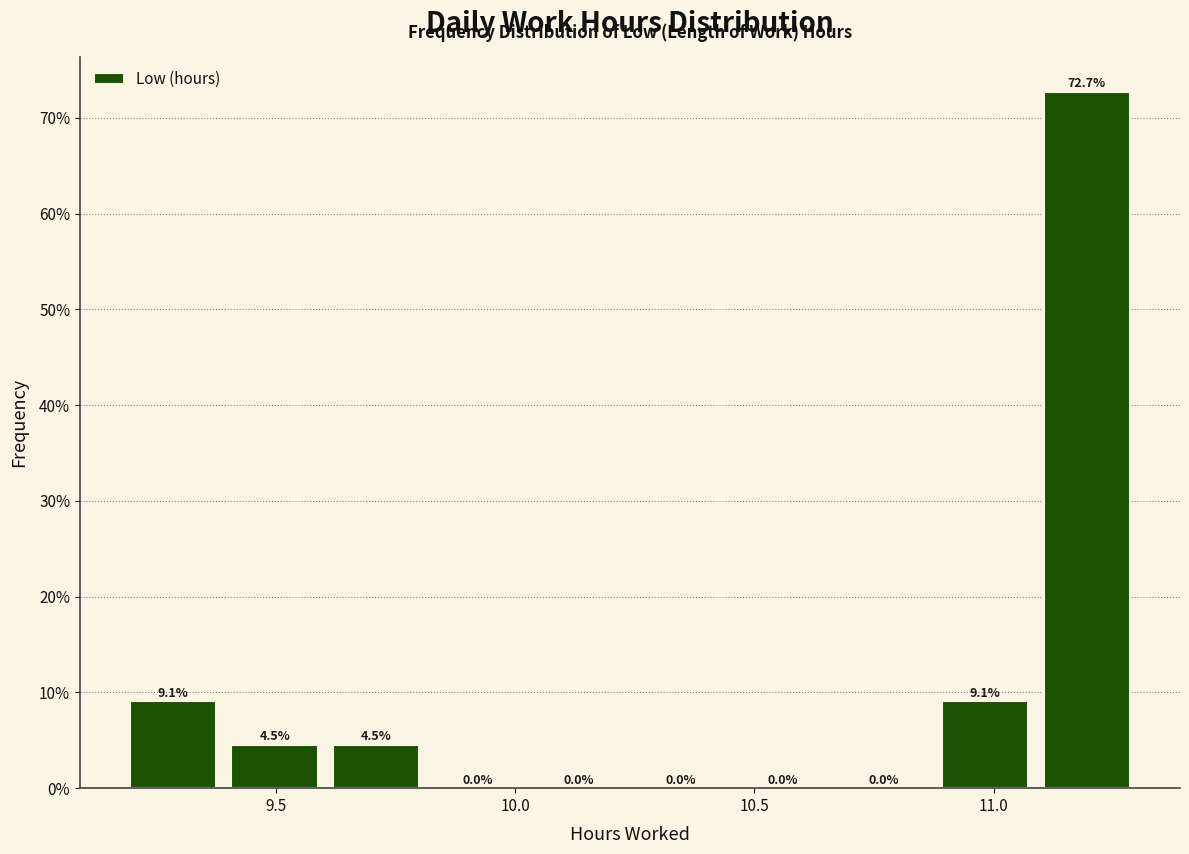

Reading left to right, transcribe this chart: for each bar, give the range it covers on the x-axis and its height. The bar edges are not printed on the chart, so give them approximately, as read against the axis.

9.20 to 9.40: 9.1
9.40 to 9.60: 4.5
9.60 to 9.80: 4.5
9.80 to 10.05: 0.0
10.05 to 10.25: 0.0
10.25 to 10.45: 0.0
10.45 to 10.65: 0.0
10.65 to 10.90: 0.0
10.90 to 11.10: 9.1
11.10 to 11.30: 72.7